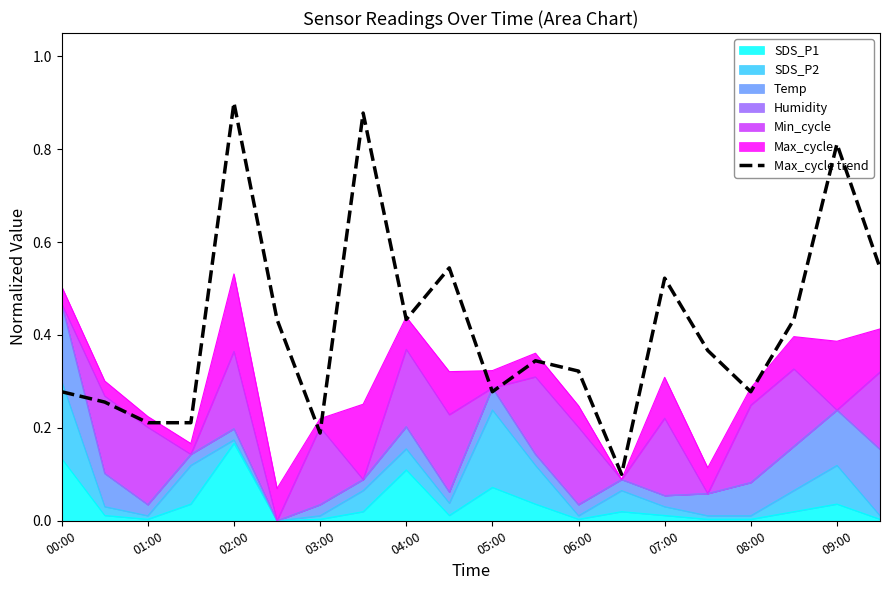

How many points are higher than both their immediate neighbors (excluding endpoints)?

6